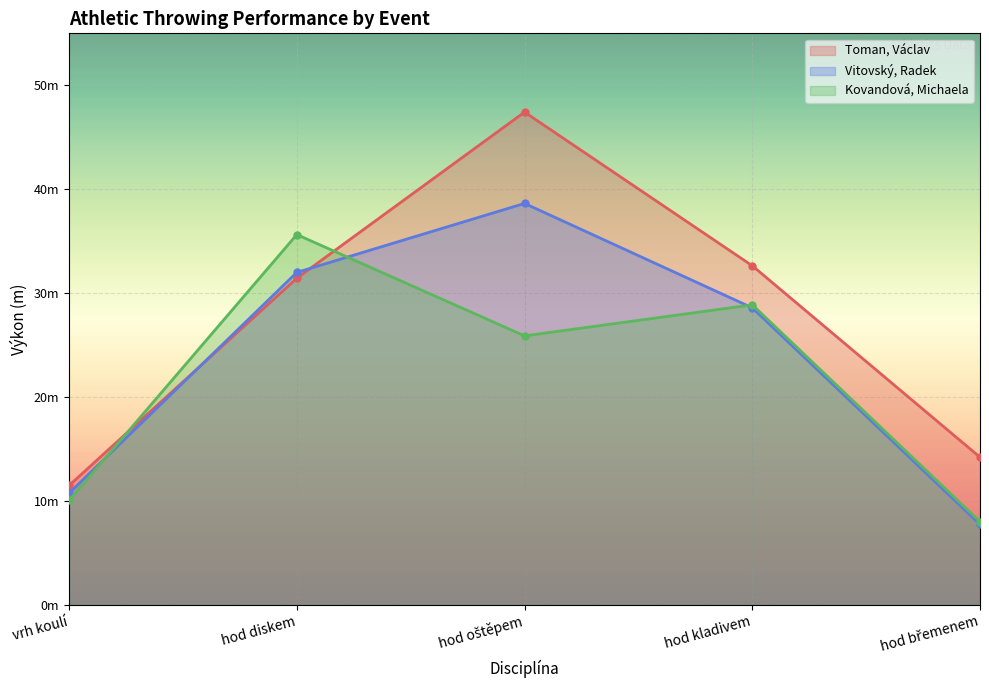

The value of Kovandová, Michaela at vrh koulí is 16.8. True or false?

False